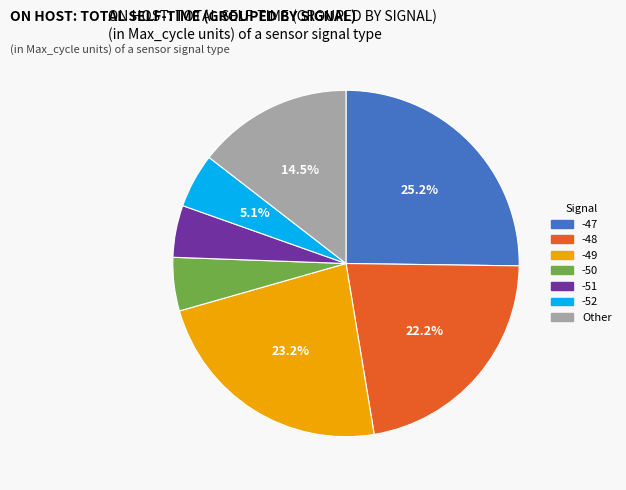

Does any single category account for the majority?

No